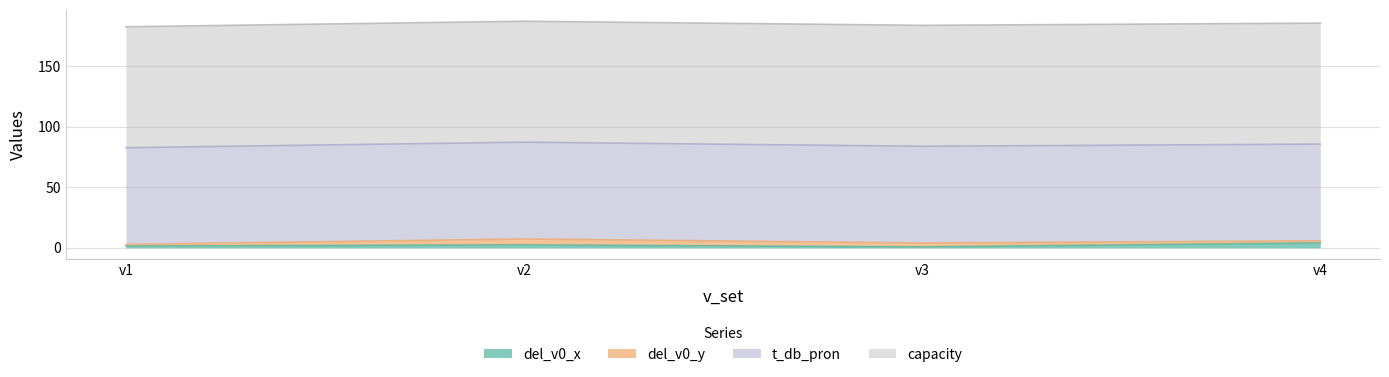

Which series changed the most between v1 and v2?

del_v0_y